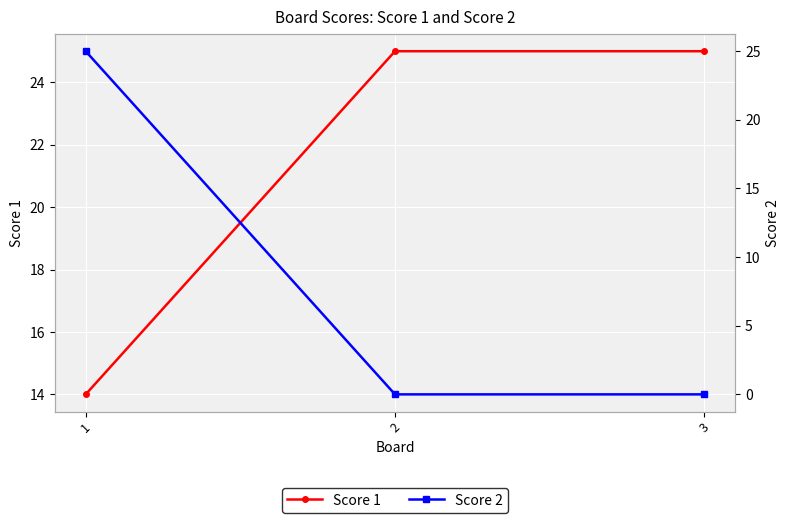

True or false: Score 2 has a value of -14 at 3.

False